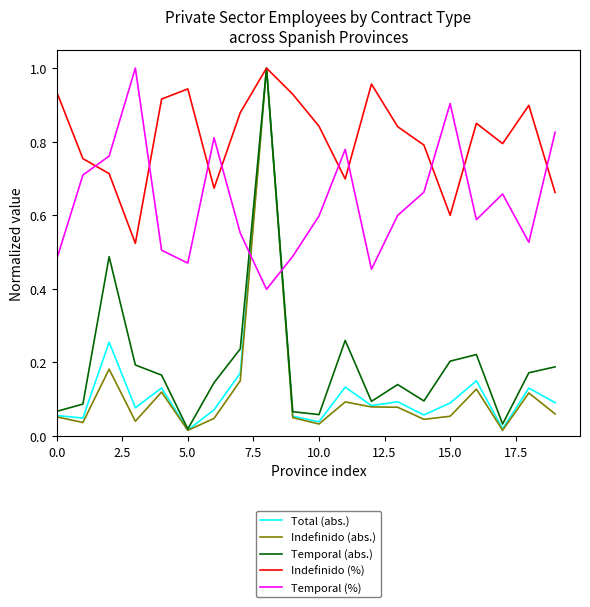

Which series has the widest spread of values?

Indefinido (abs.)